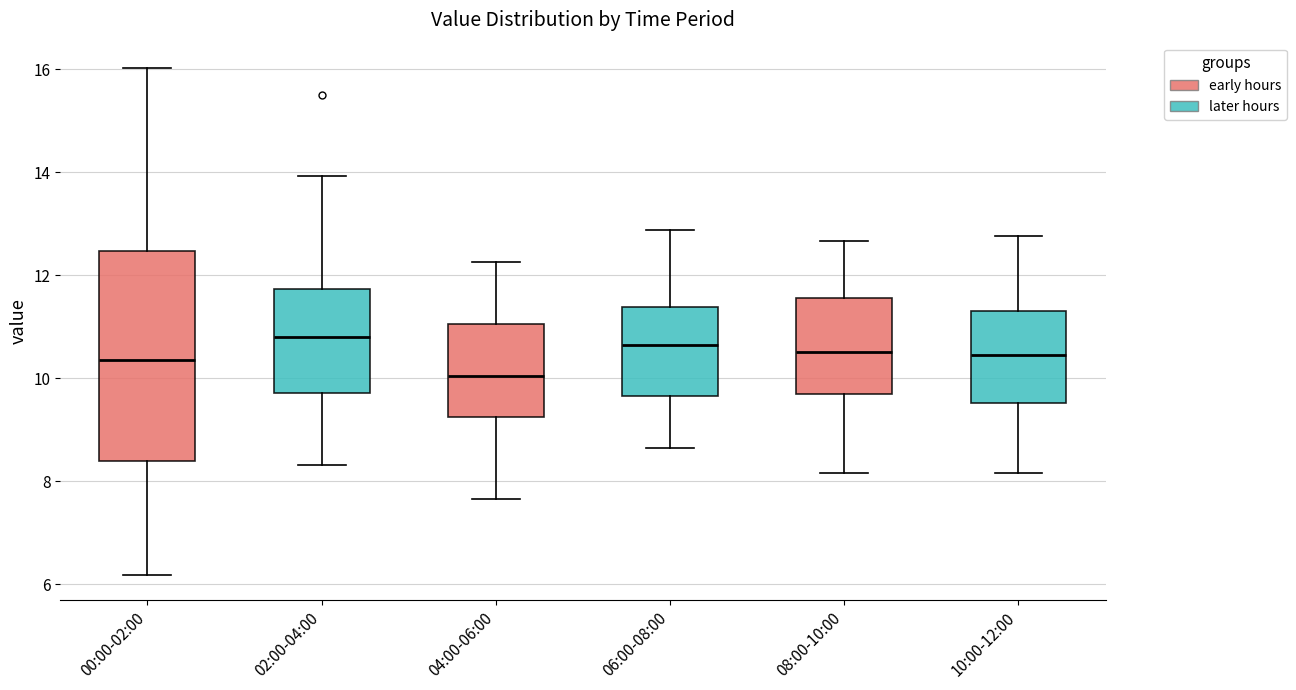

Reading left to right, transcribe this box plot: for each box, give where its median line is, the range the box spans, and where its two whiskers end, as read against the y-axis. The values are not printed on the chart, so give them approximately, as read against the axis.

00:00-02:00: median 10.4, box 8.4 to 12.4, whiskers 6.2 to 16.0
02:00-04:00: median 10.8, box 9.8 to 11.8, whiskers 8.4 to 14.0
04:00-06:00: median 10.0, box 9.2 to 11.0, whiskers 7.6 to 12.2
06:00-08:00: median 10.6, box 9.6 to 11.4, whiskers 8.6 to 12.8
08:00-10:00: median 10.6, box 9.6 to 11.6, whiskers 8.2 to 12.6
10:00-12:00: median 10.4, box 9.6 to 11.2, whiskers 8.2 to 12.8